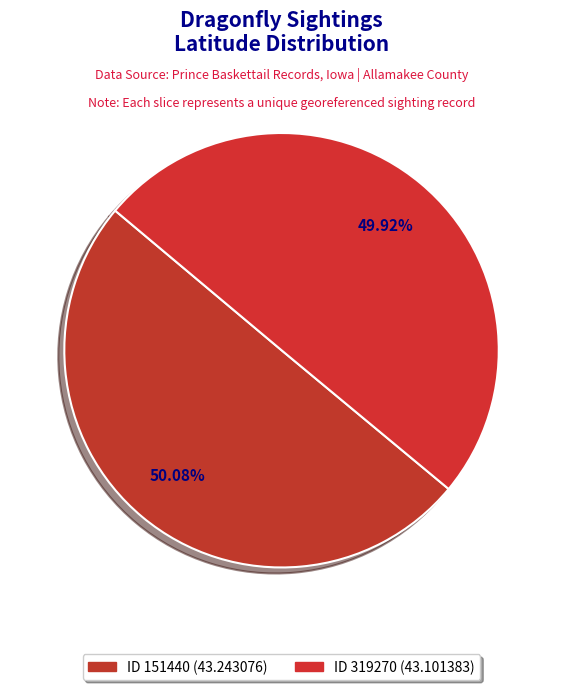

How many slices are in this pie chart?

2